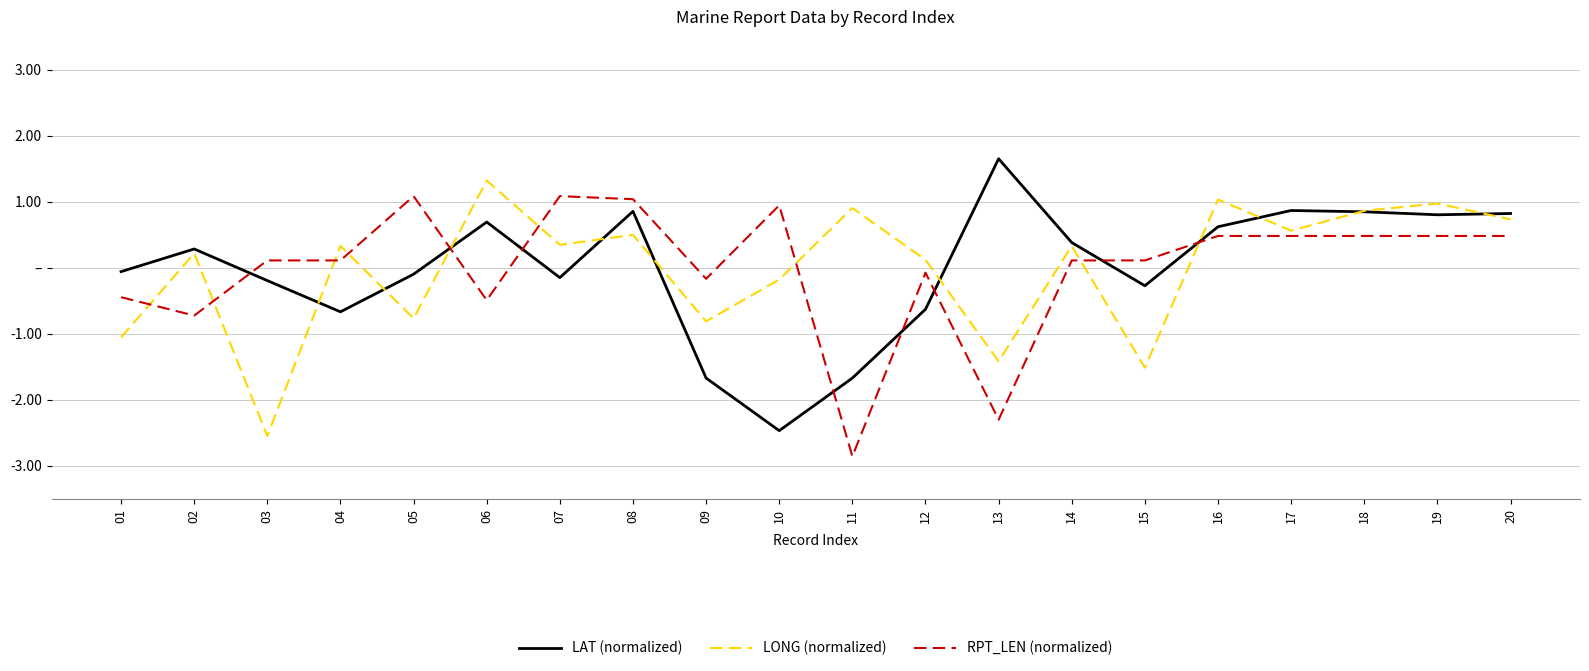

Between 06 and 11, which series saw the biggest shift?

RPT_LEN (normalized)